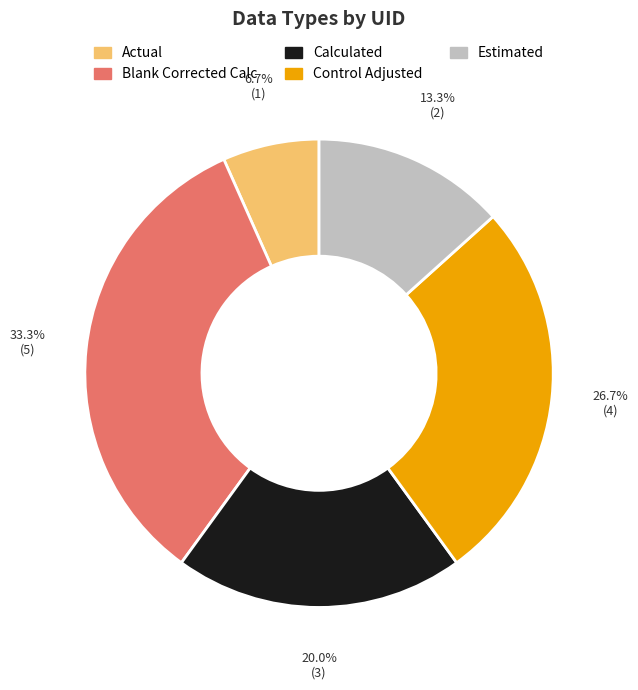

Which category has the smallest portion of the pie?

Actual